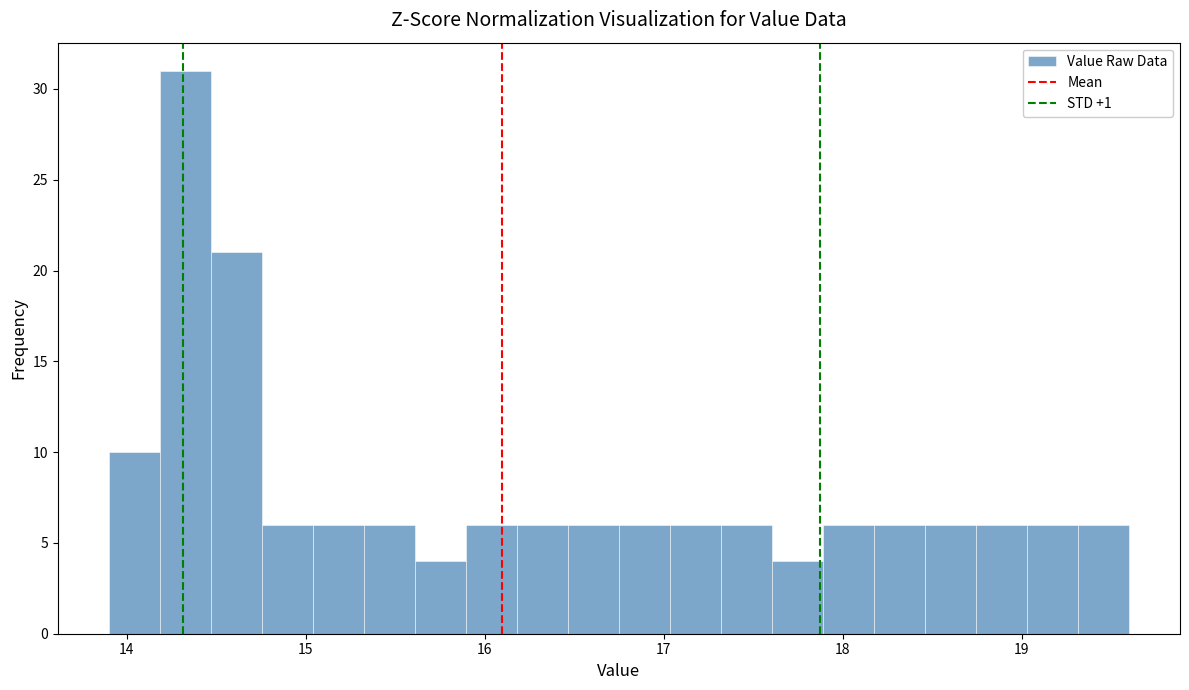

Read against the x-axis, roughly where is the centre of the tallest bar?

14.3